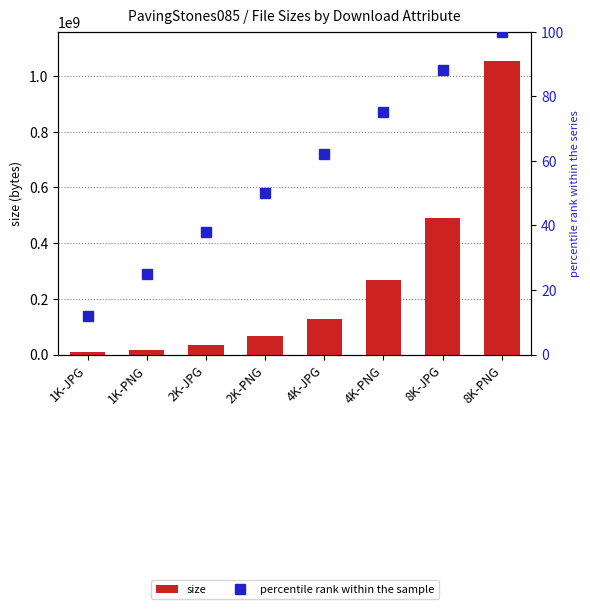

Is it true that percentile rank within the sample equals 7 at 1K-JPG?

False